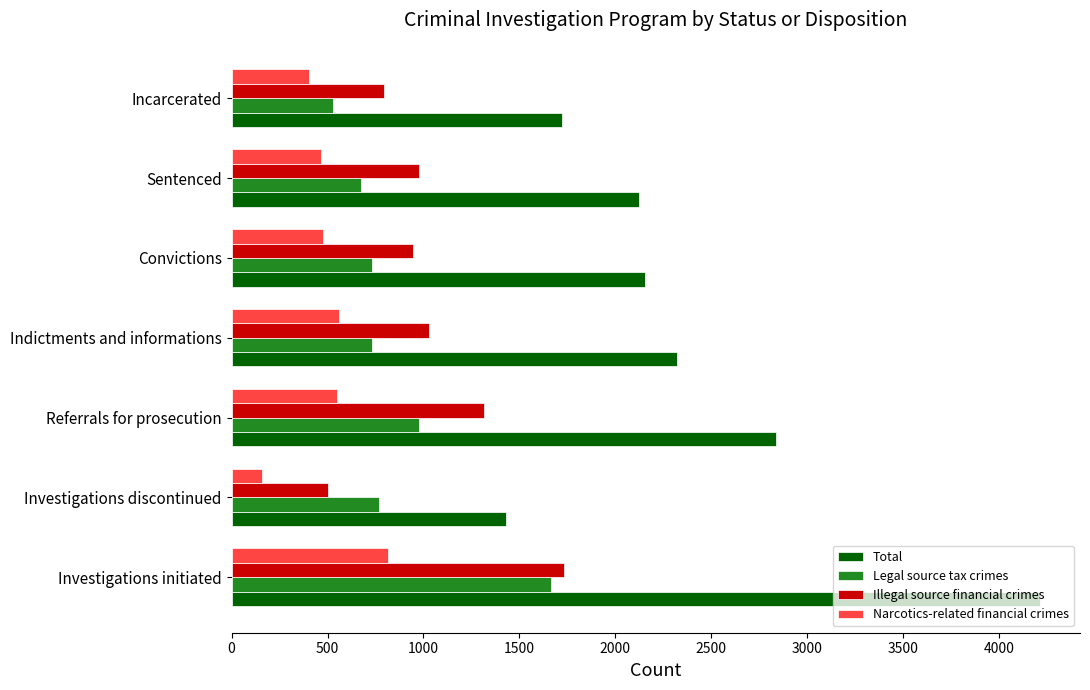

Which series has the largest range (max minus min)?

Total